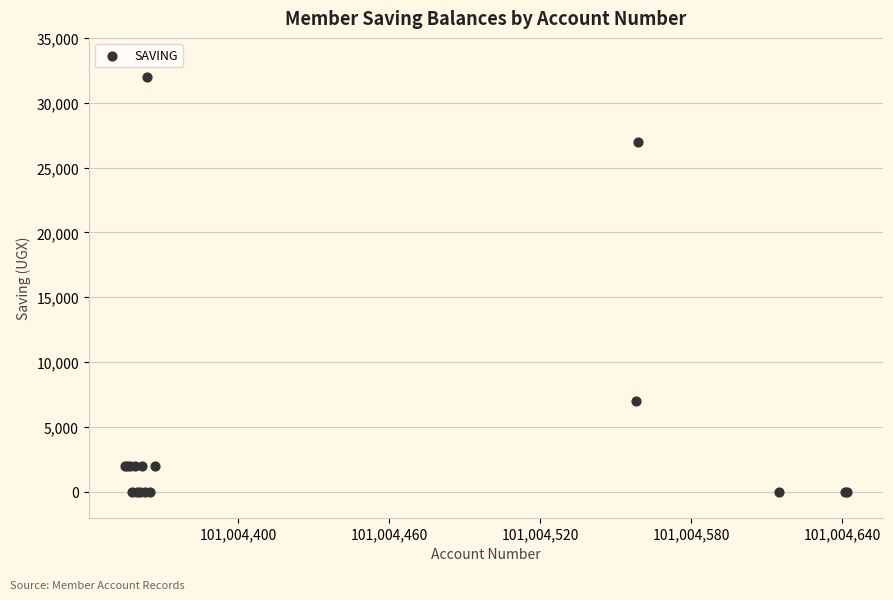

What Y value in the scatter plot is closest to 16000?

7000